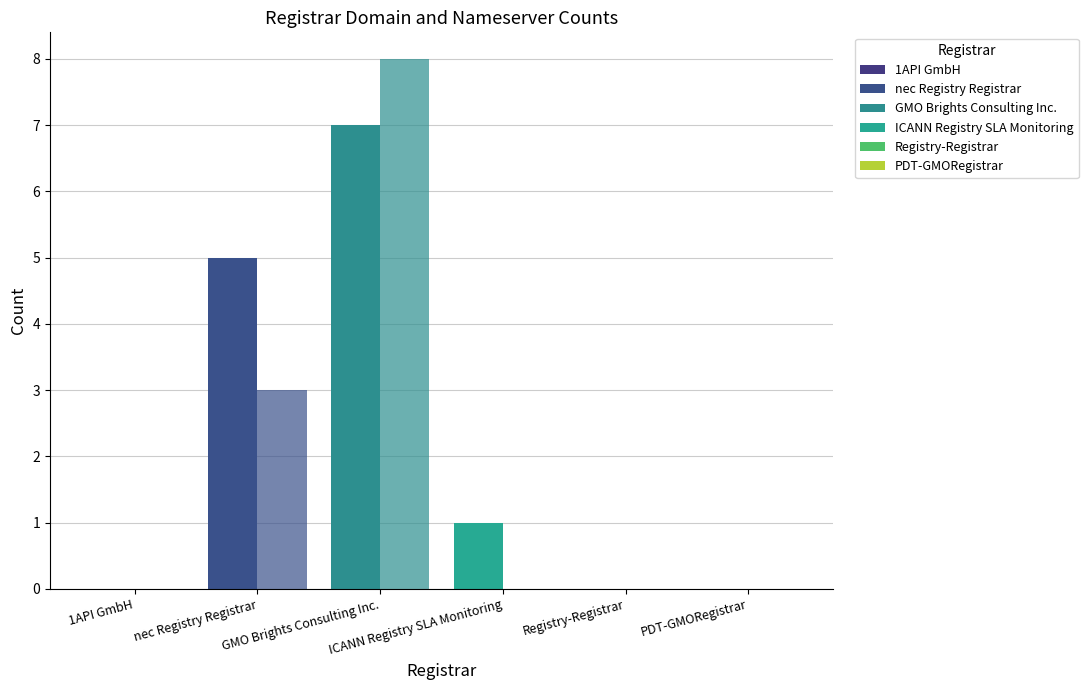

The value of total-nameservers at Registry-Registrar is -4. True or false?

False